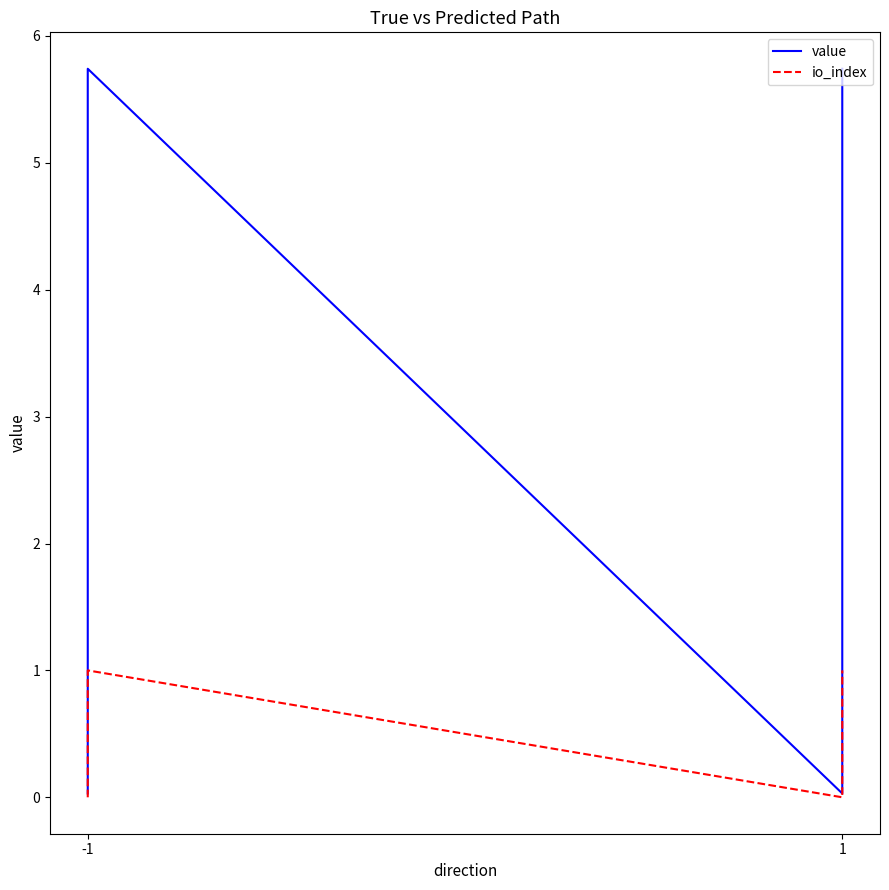

True or false: value and io_index intersect in this chart.

False